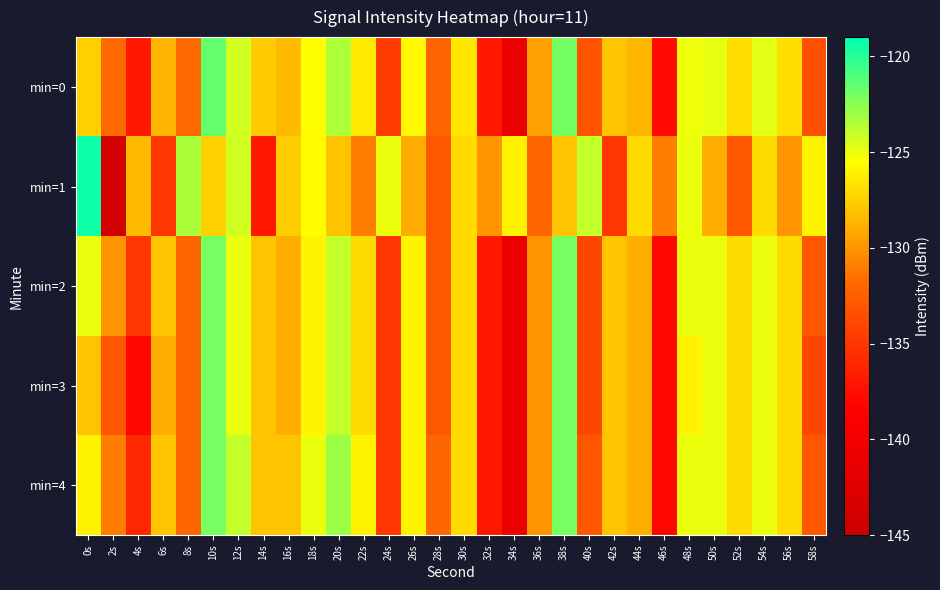

What is the total value across all series at 48s?

-626.1